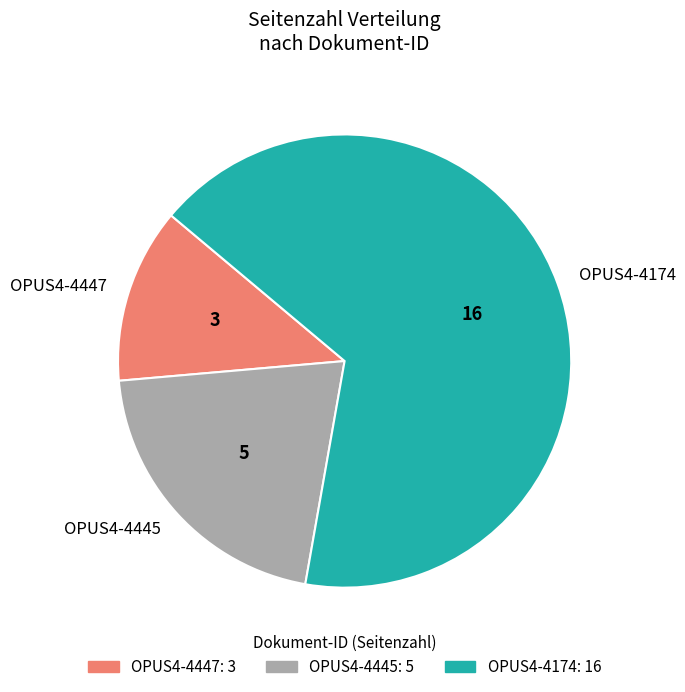

True or false: OPUS4-4445 accounts for 21% of the total.

True